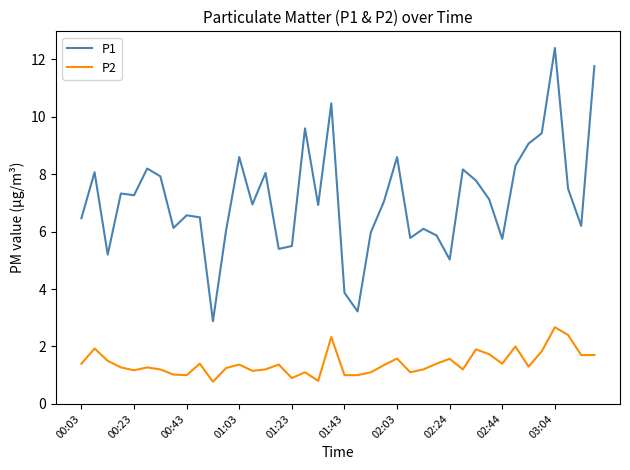

What is the maximum value shown in the chart?

12.4